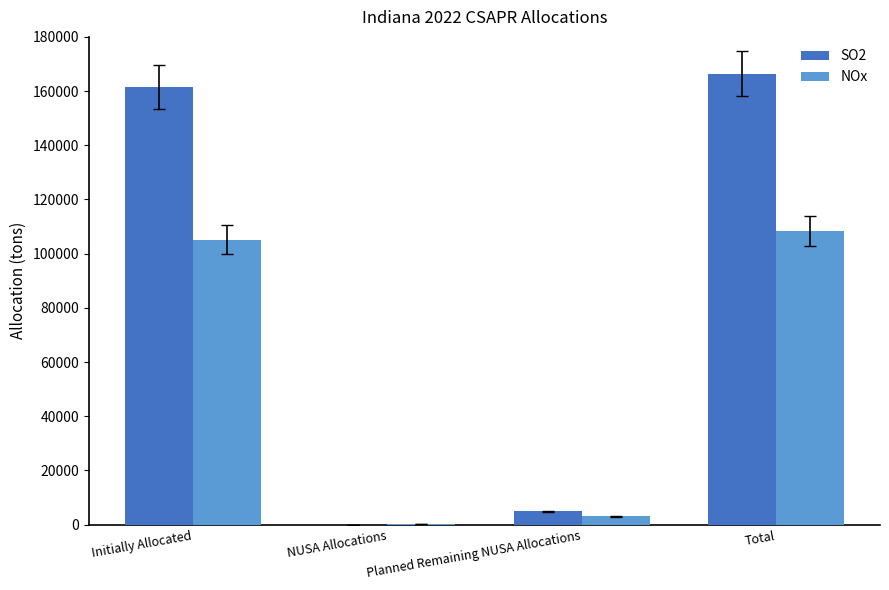

Are the bars grouped side by side (vs. stacked)?

Yes